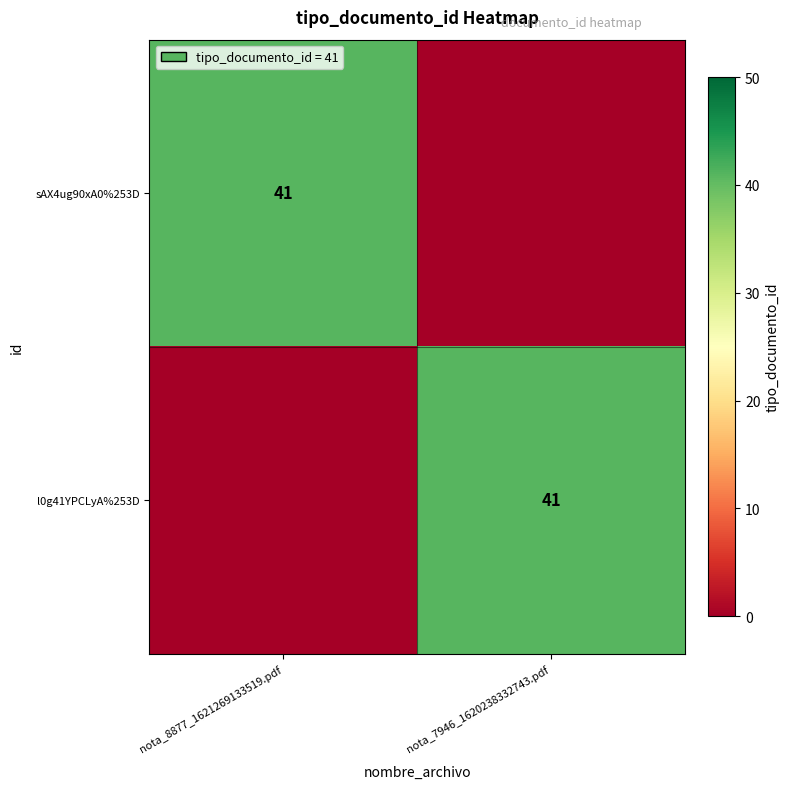

What is the total value across all series at nota_8877_1621269133519.pdf?

41